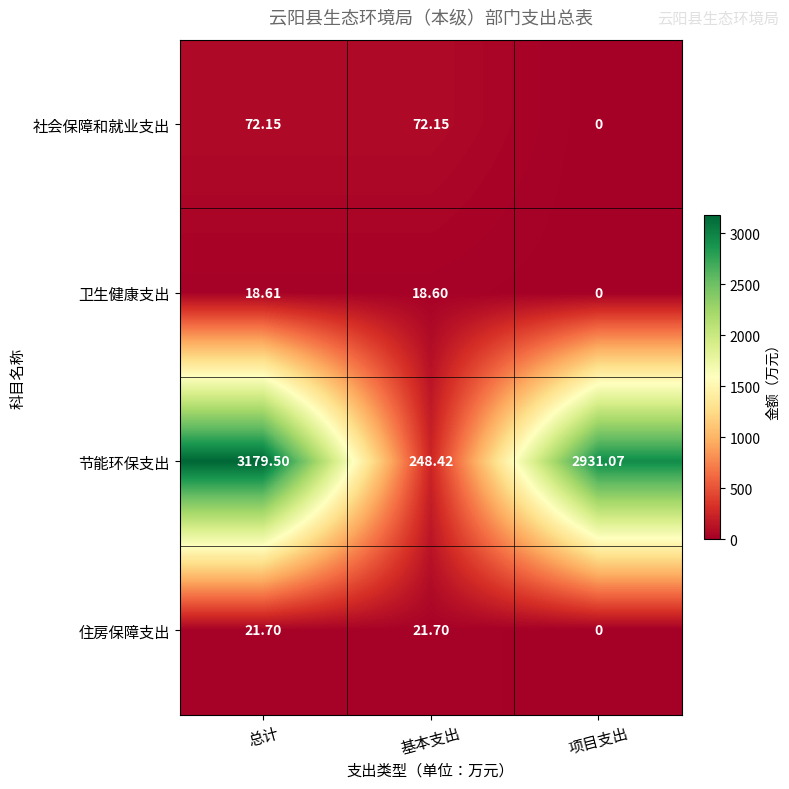

At which category does the chart reach its minimum across all series?

项目支出